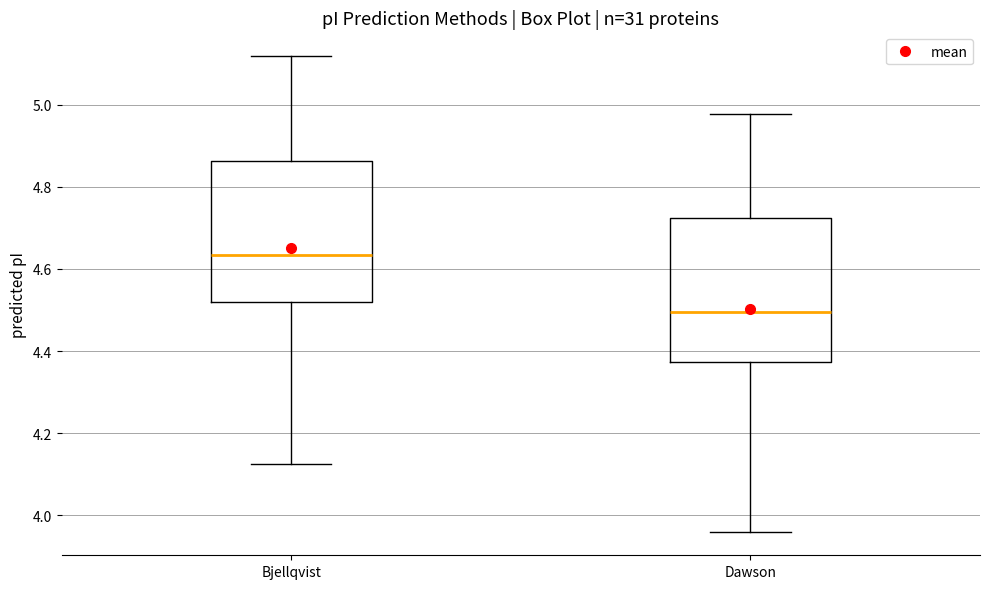

Reading left to right, transcribe this box plot: for each box, give where its median line is, the range the box spans, and where its two whiskers end, as read against the y-axis. The values are not printed on the chart, so give them approximately, as read against the axis.

Bjellqvist: median 4.64, box 4.52 to 4.86, whiskers 4.12 to 5.12
Dawson: median 4.50, box 4.38 to 4.72, whiskers 3.96 to 4.98